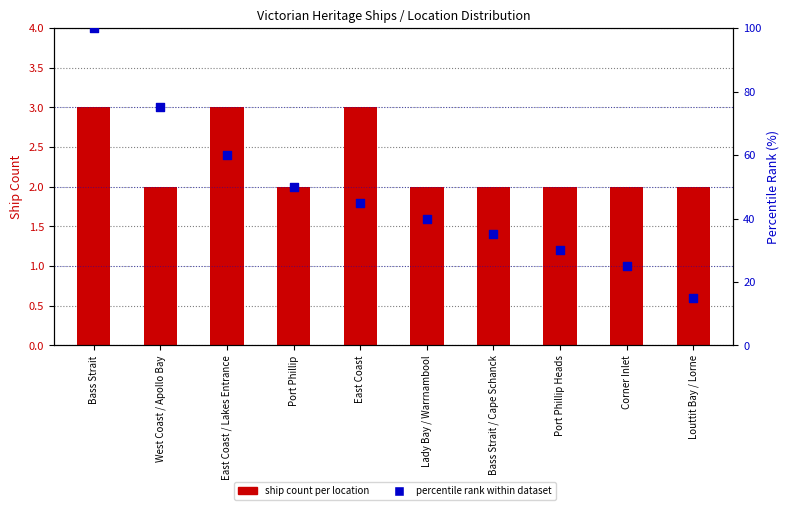

Is the value of ship count per location at Louttit Bay / Lorne greater than the value of percentile rank within dataset at Bass Strait?

No